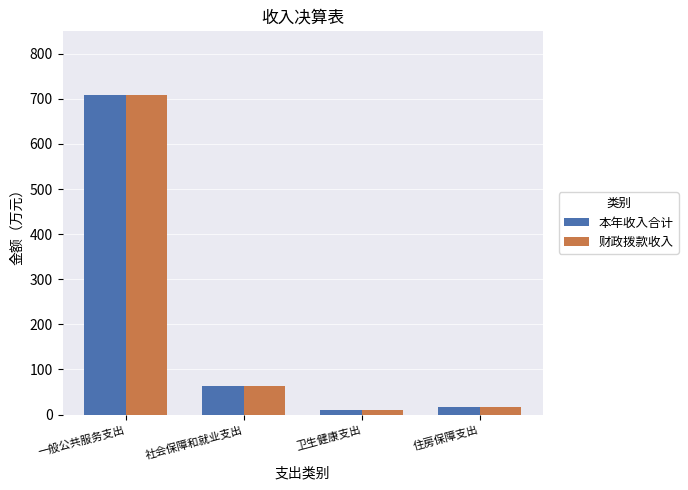

What value does the 财政拨款收入 series have at 住房保障支出?

16.8